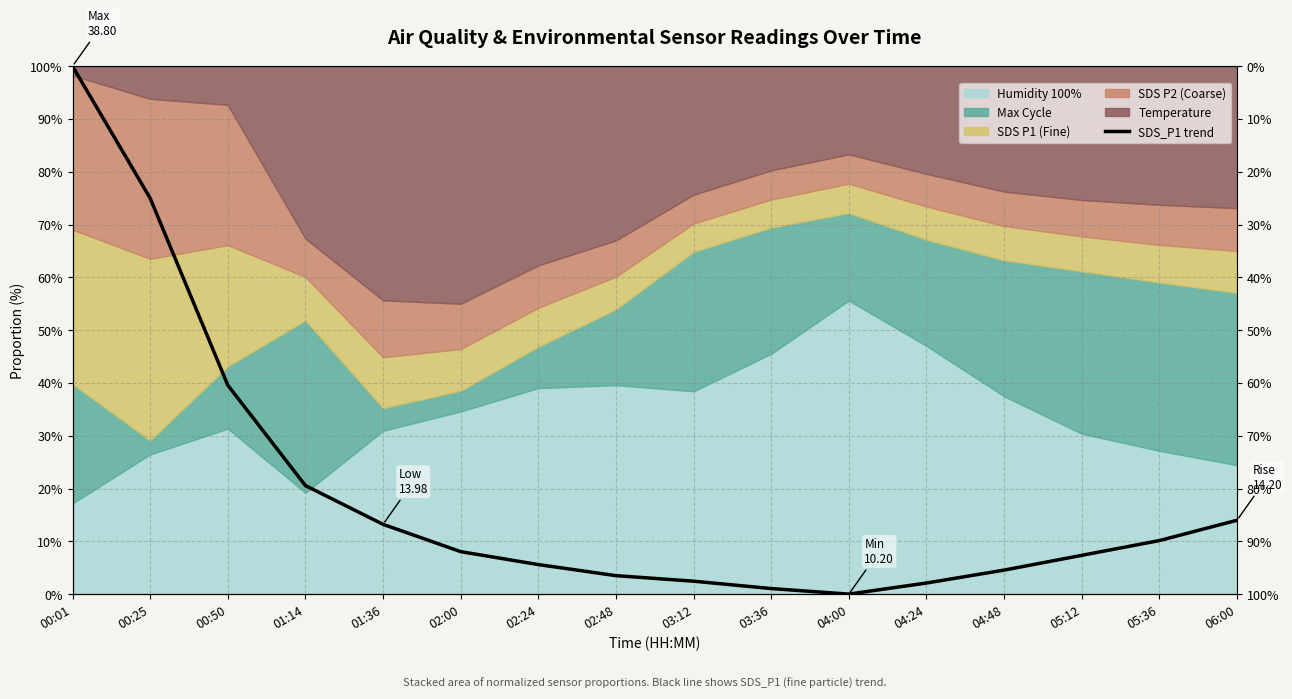

How many values exceed 8?

8